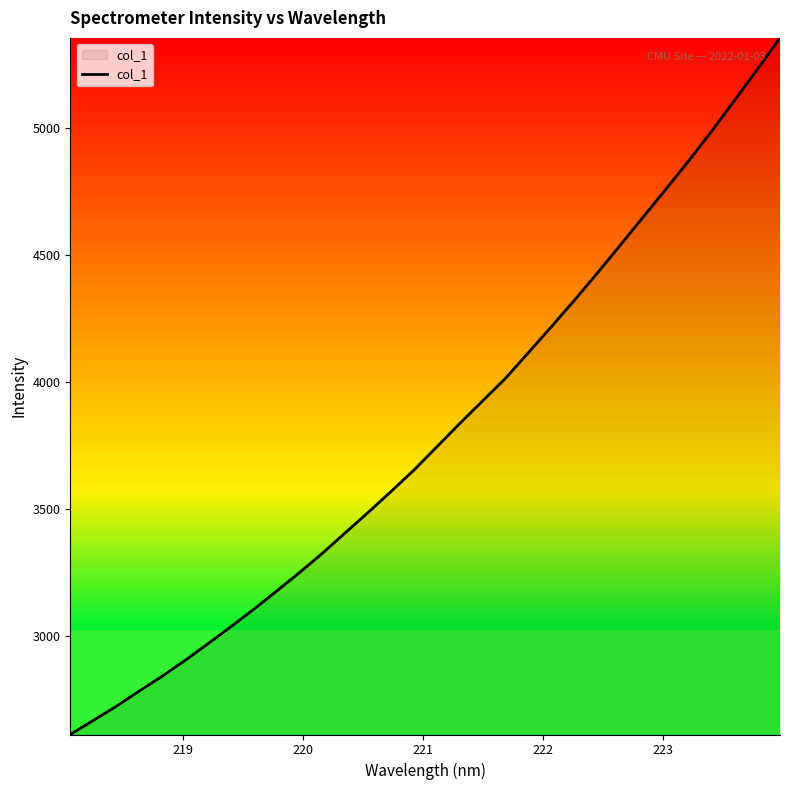

How many lines are shown in the chart?

1